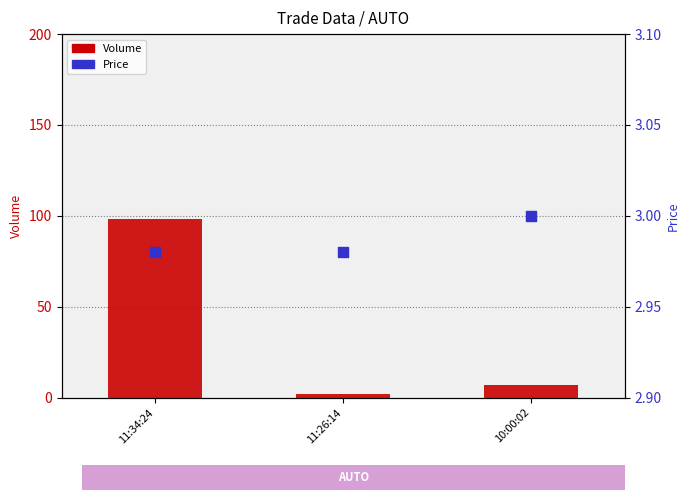

Which series reaches the minimum Y coordinate?

Volume